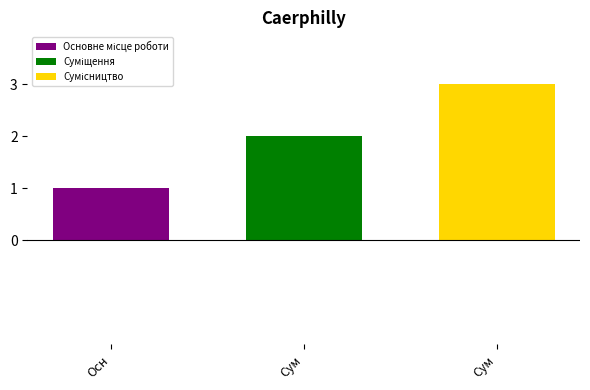

What is the greatest value displayed?

3